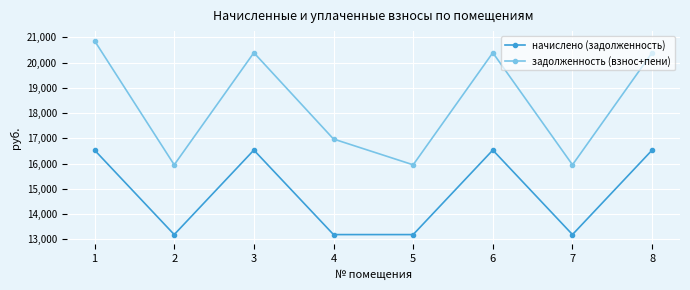

Does the chart display data point markers on the line(s)?

Yes